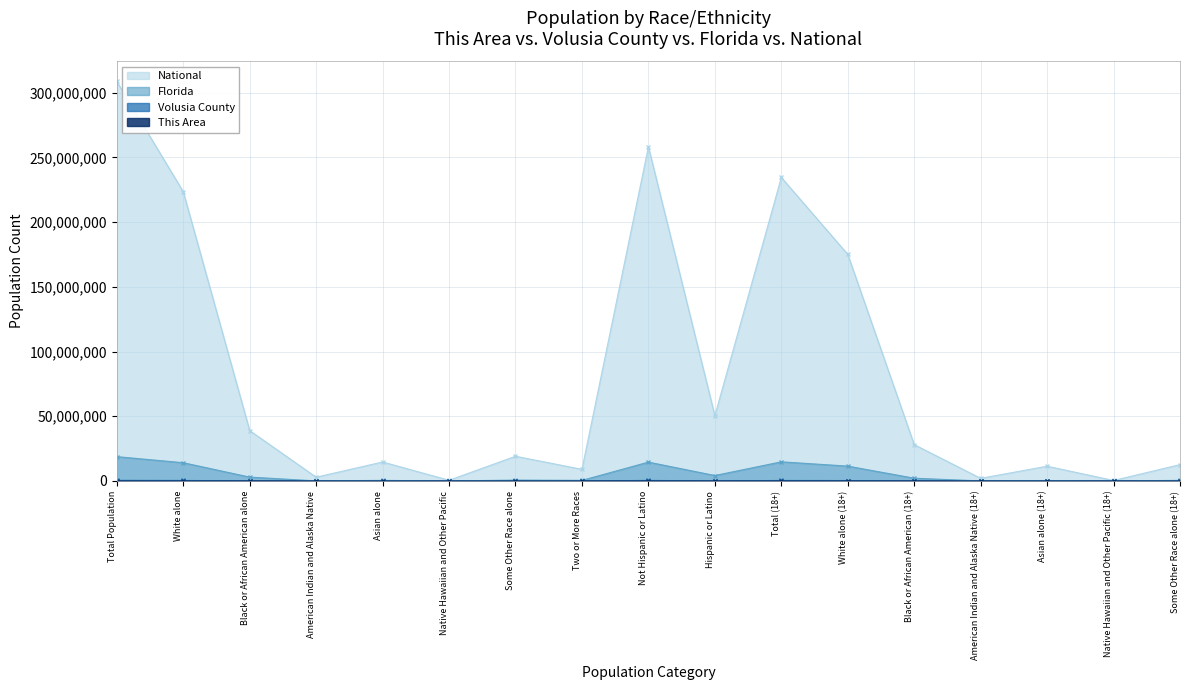

What is the difference between the highest and lowest values at American Indian and Alaska Native (18+)?

2043746